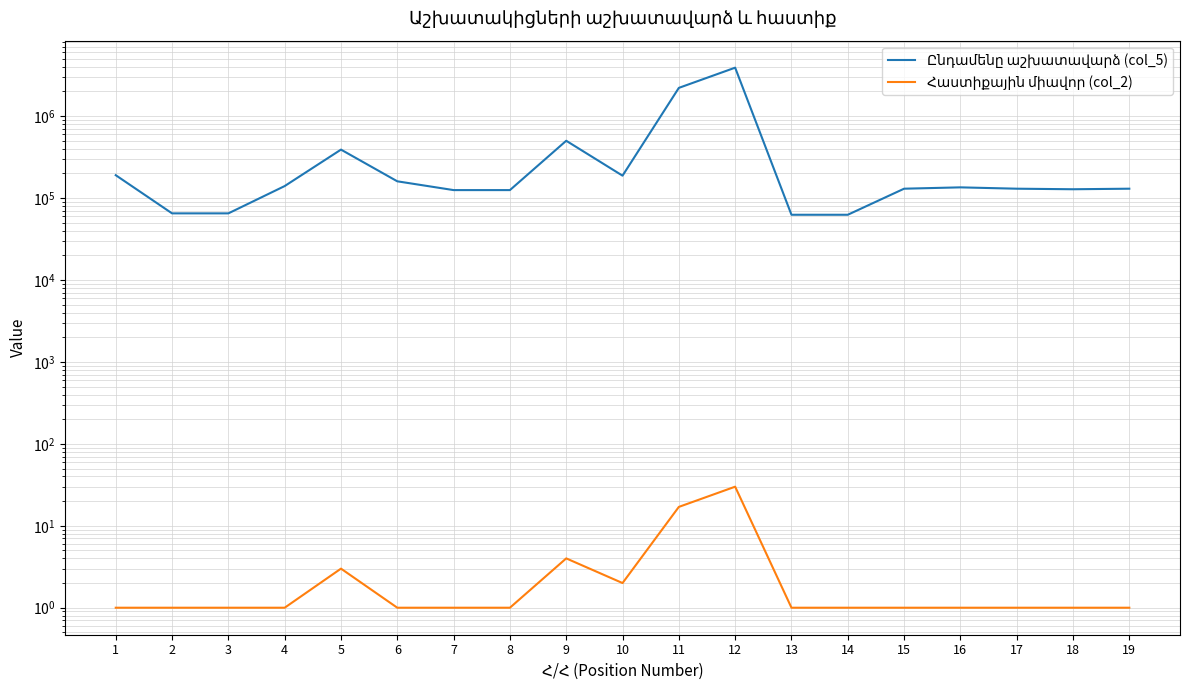

The Հաստիքային միավոր (col_2) series shows 1 at 6. True or false?

True